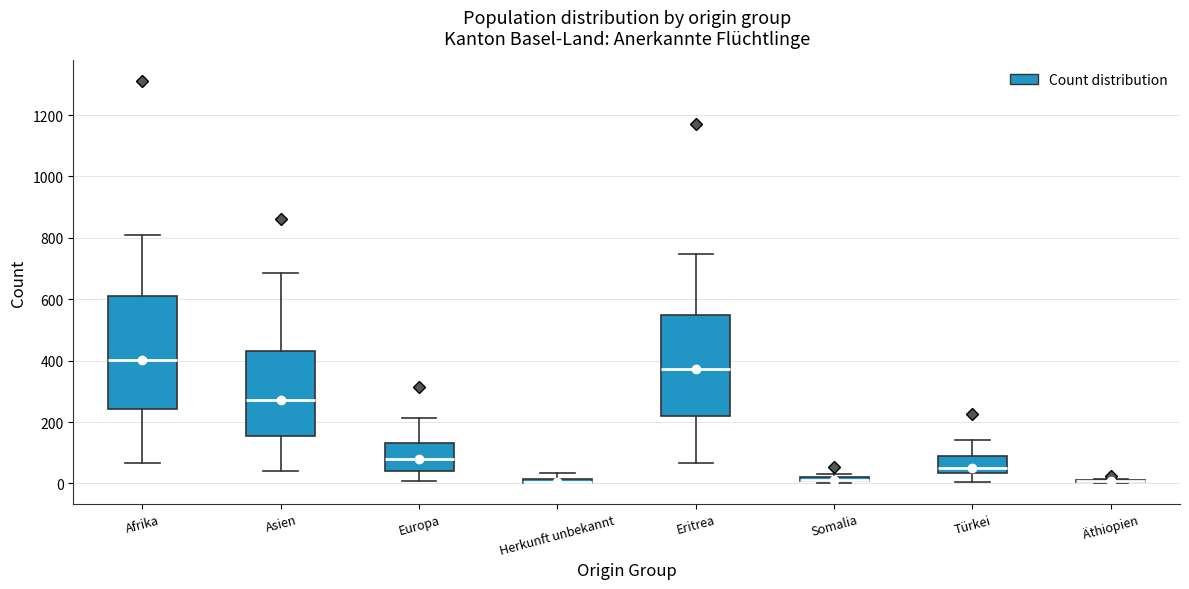

Which box is the tallest, from its lower edge to its upper edge?

Afrika